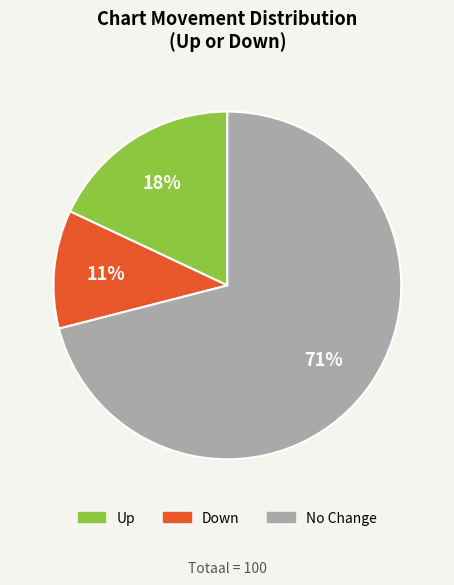

Count the number of slices in the pie.

3